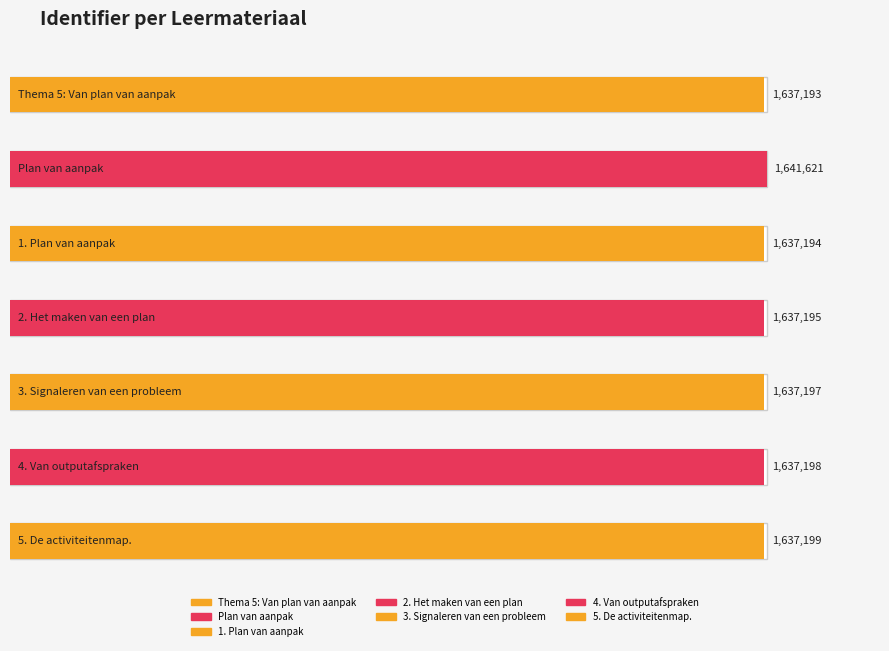

Which has a higher value, Thema 5: Van plan van aanpak or 3. Signaleren van een probleem?

3. Signaleren van een probleem